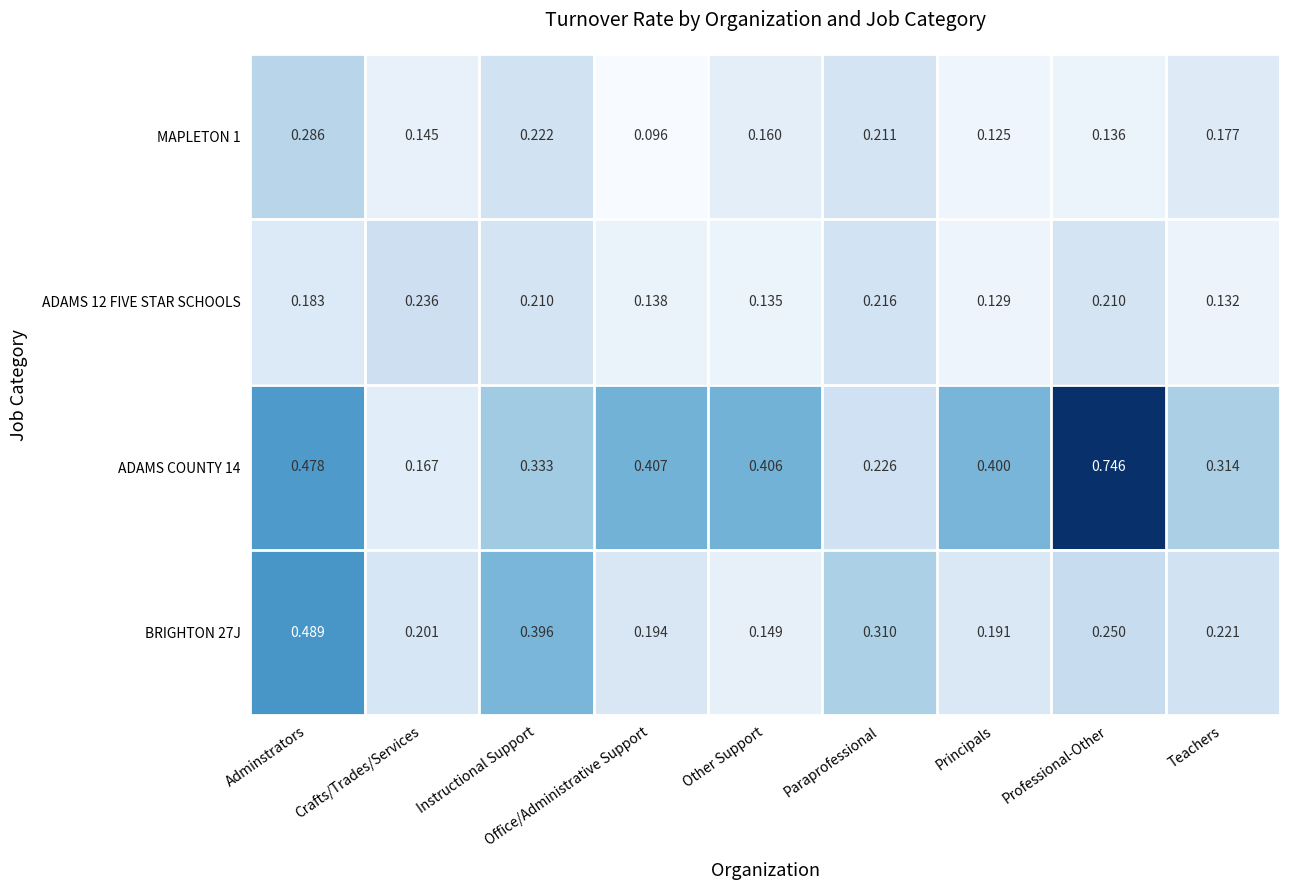

Rank the series by their maximum value, from highest to lowest.

ADAMS COUNTY 14, BRIGHTON 27J, MAPLETON 1, ADAMS 12 FIVE STAR SCHOOLS